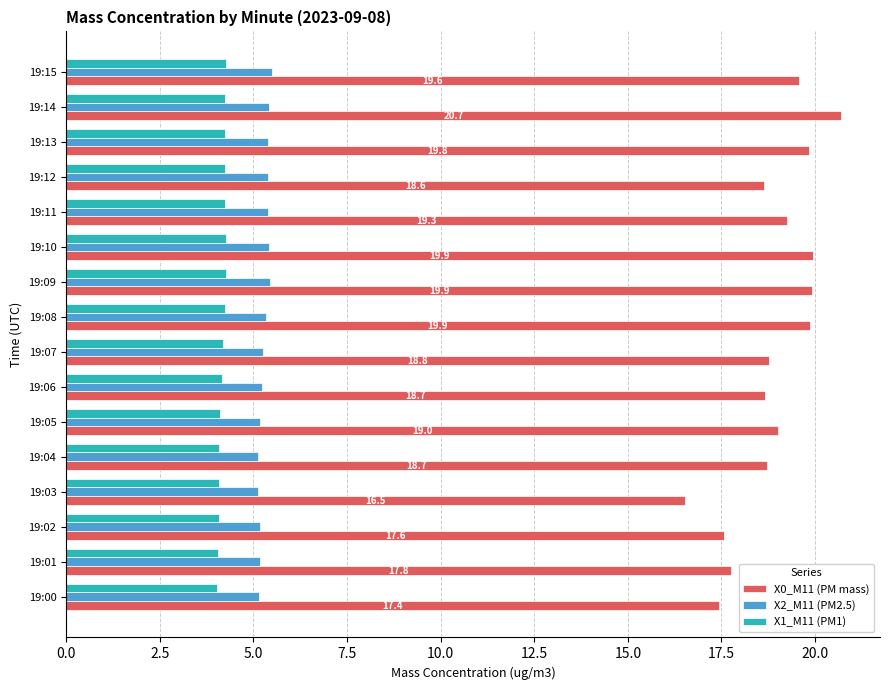

What is the sum of all X1_M11 (PM1) values?

66.9